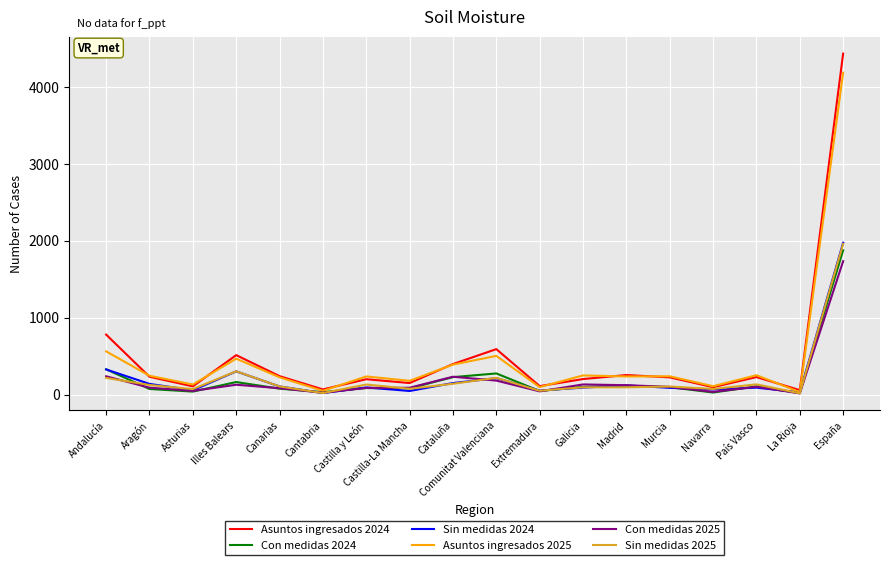

What is the sum of all Sin medidas 2025 values?

3916